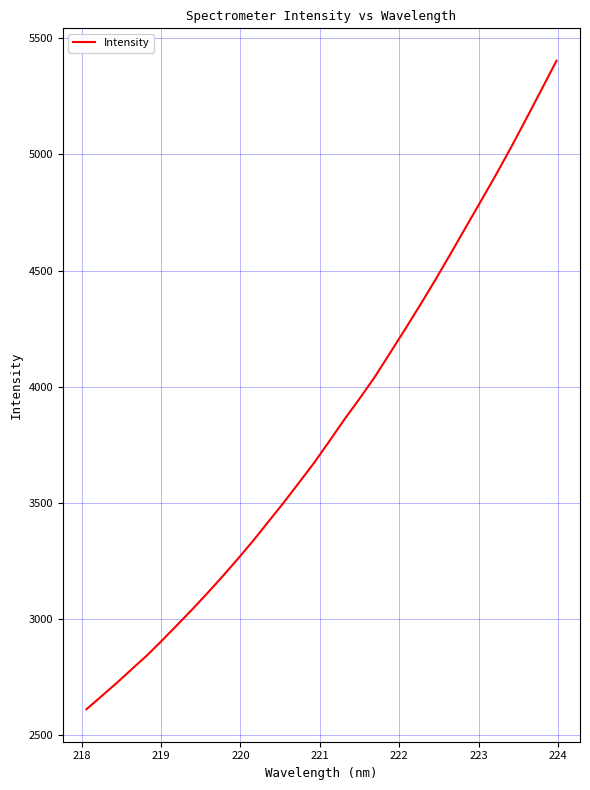

What is the minimum value shown in the chart?

2612.4